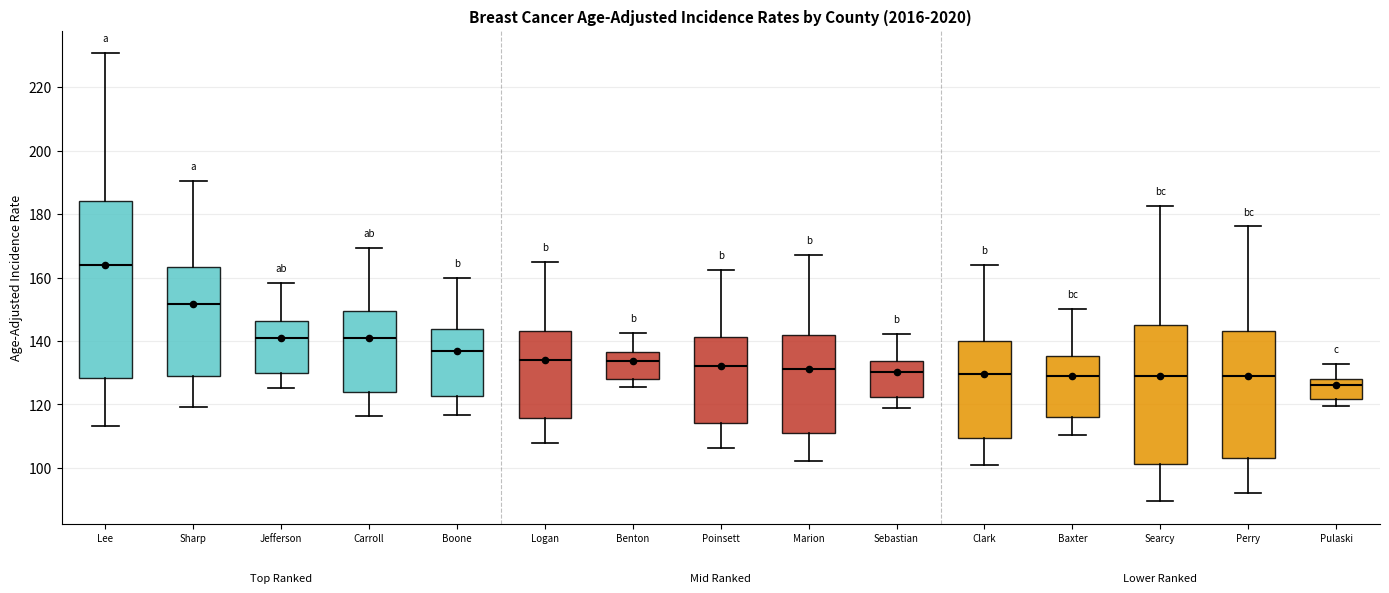

Where does the lower whisker of the box for Clark end on the y-axis? The values are not printed on the chart, so give them approximately, as read against the axis.

100